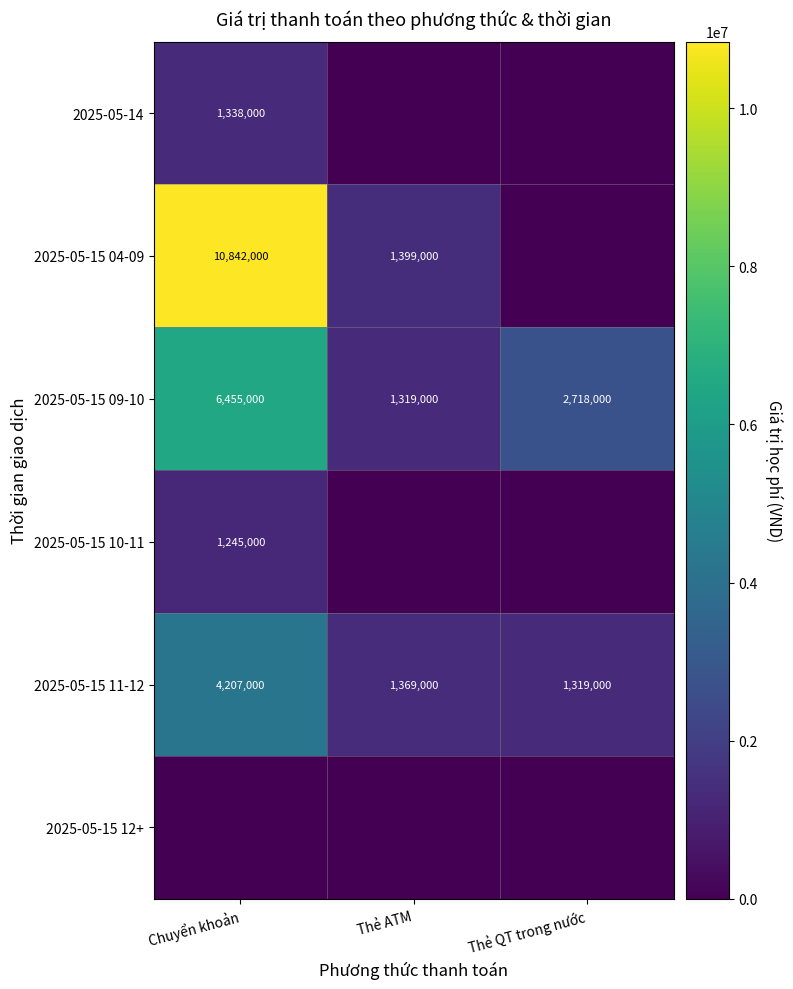

Is the value of 2025-05-15 10-11 at Chuyển khoản greater than the value of 2025-05-15 11-12 at Thẻ QT trong nước?

No